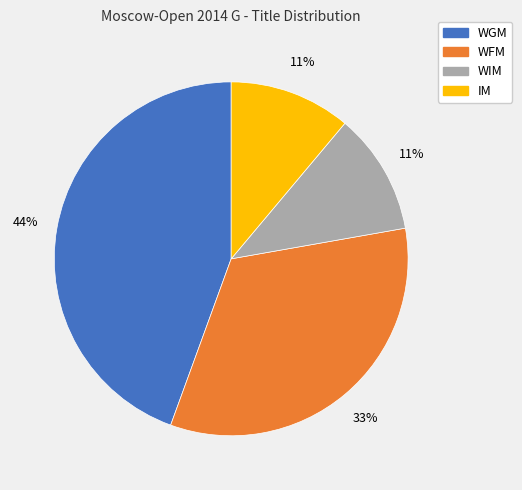

Which category has the biggest portion of the pie?

WGM